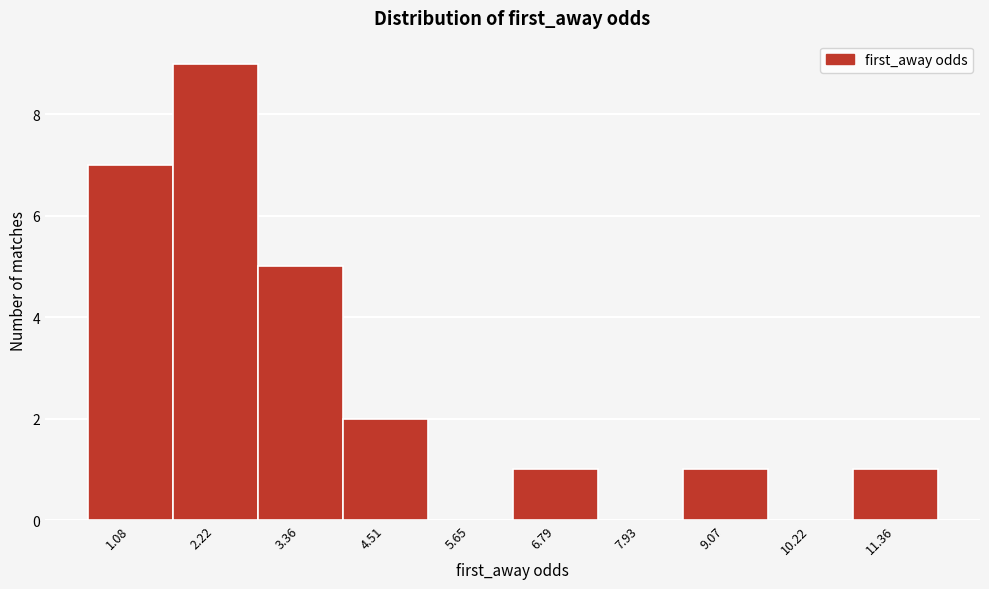

Reading right to left, transcribe all the data shown in this chart.

11.36=1	10.22=0	9.07=1	7.93=0	6.79=1	5.65=0	4.51=2	3.36=5	2.22=9	1.08=7